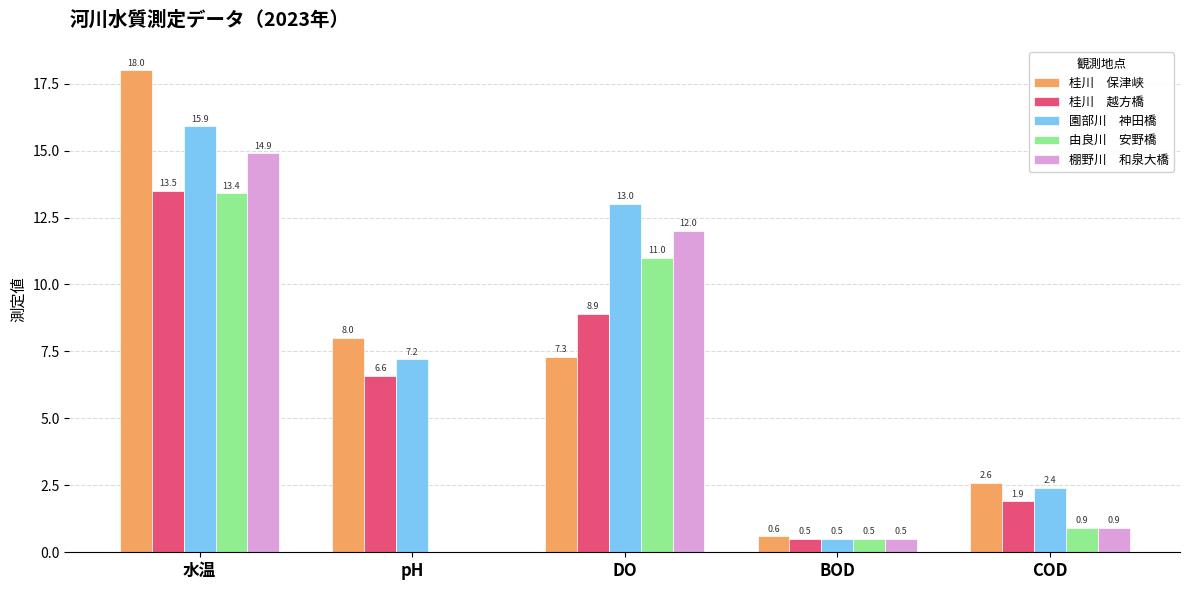

What is the greatest value displayed?

18.0